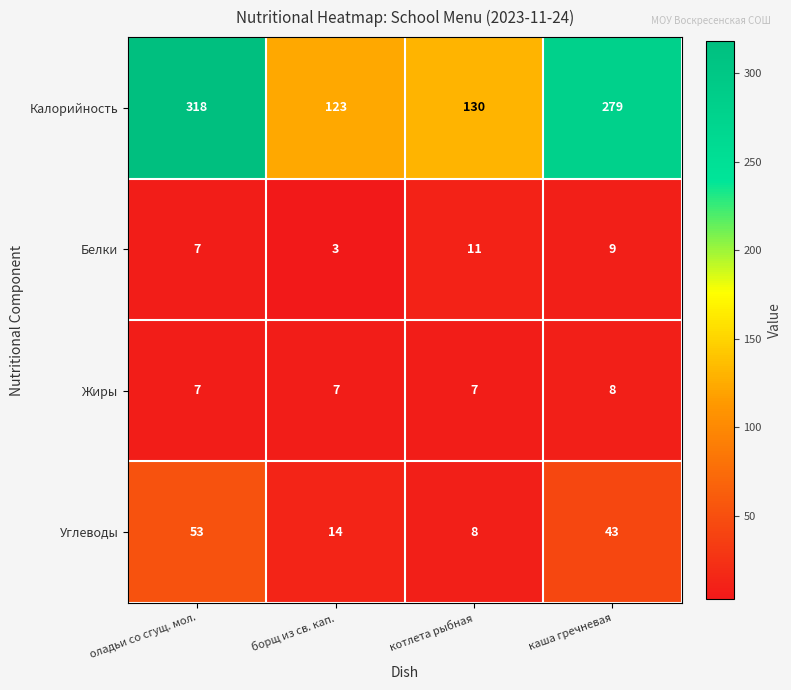

Which series has the widest spread of values?

Калорийность